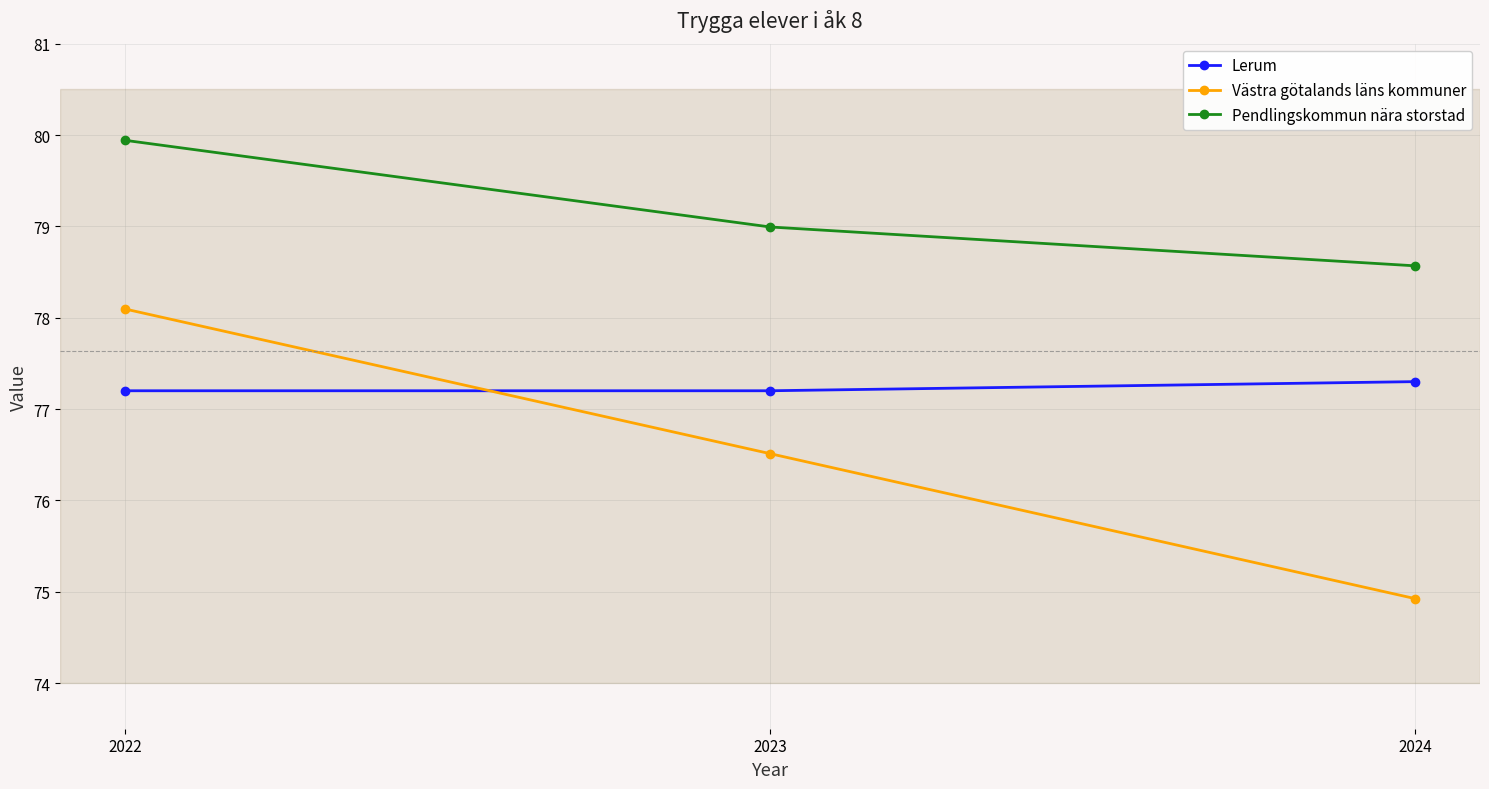

What is the spread (max minus min) of values at 2023?

2.5